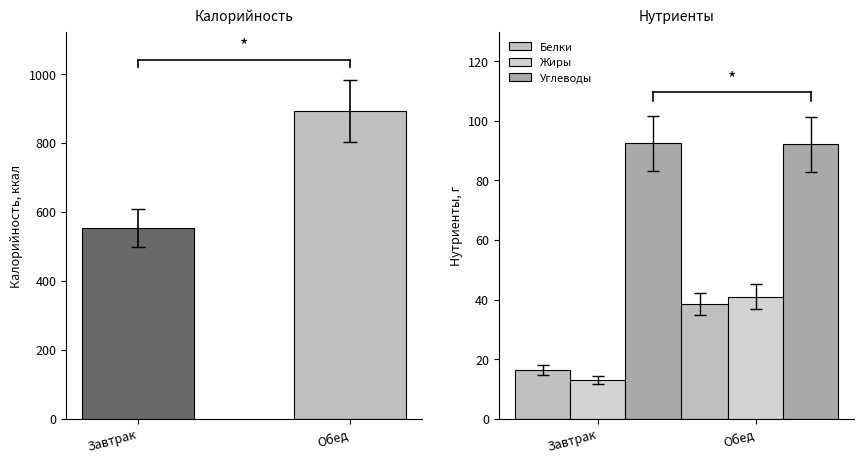

At how many categories does at least one series exceed 571?

1